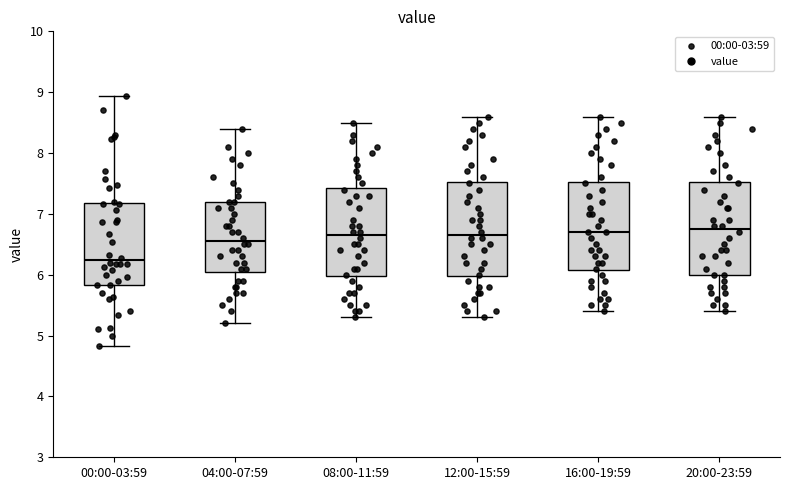

Reading left to right, transcribe this box plot: for each box, give where its median line is, the range the box spans, and where its two whiskers end, as read against the y-axis. The values are not printed on the chart, so give them approximately, as read against the axis.

00:00-03:59: median 6.2, box 5.8 to 7.2, whiskers 4.8 to 8.9
04:00-07:59: median 6.6, box 6.1 to 7.2, whiskers 5.2 to 8.4
08:00-11:59: median 6.7, box 6.0 to 7.4, whiskers 5.3 to 8.5
12:00-15:59: median 6.7, box 6.0 to 7.5, whiskers 5.3 to 8.6
16:00-19:59: median 6.7, box 6.1 to 7.5, whiskers 5.4 to 8.6
20:00-23:59: median 6.8, box 6.0 to 7.5, whiskers 5.4 to 8.6